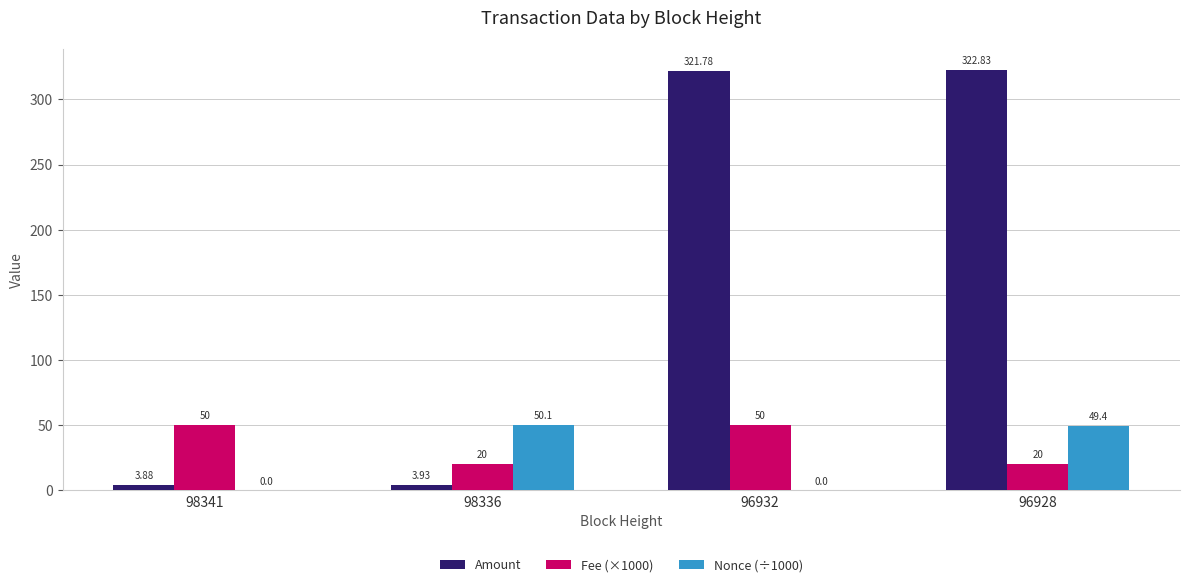

Which series changed the most between 98341 and 96932?

Amount